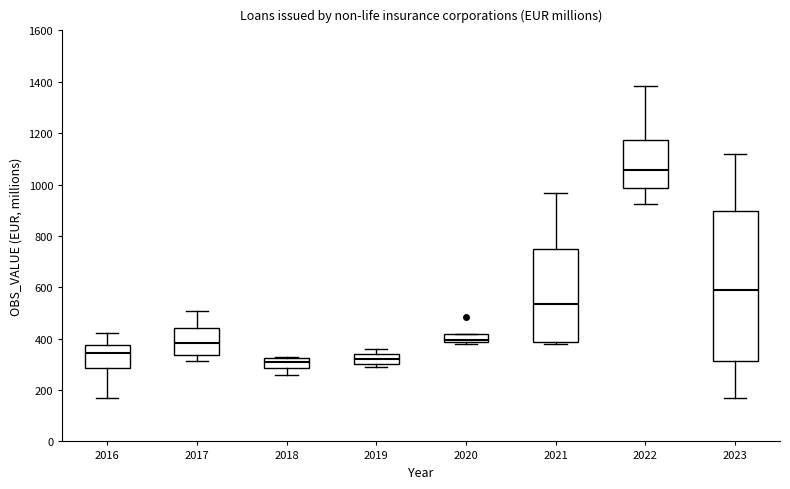

Which box is the tallest, from its lower edge to its upper edge?

2023